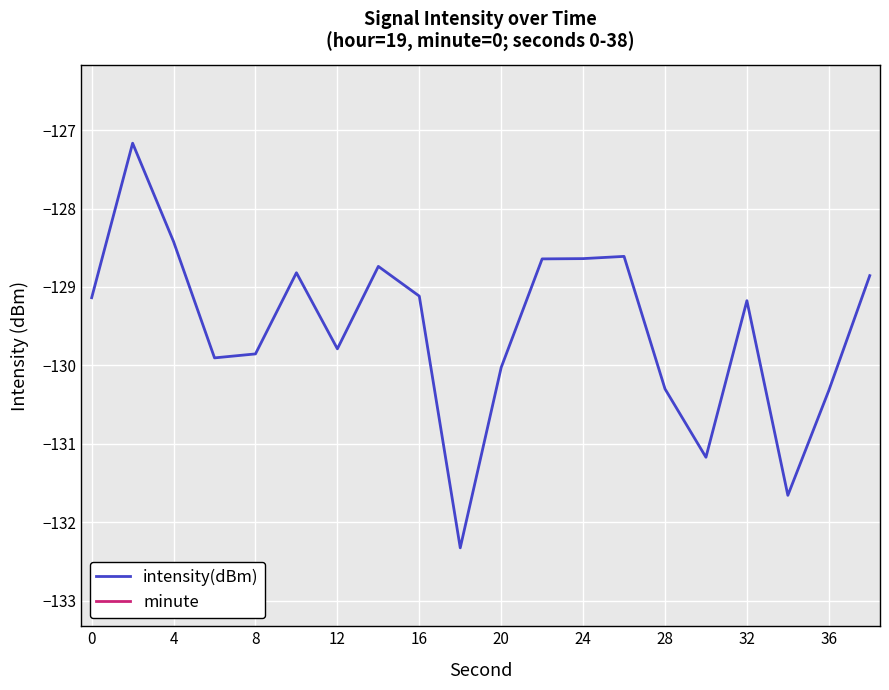

True or false: intensity(dBm) has a value of -129.8 at 12.

True